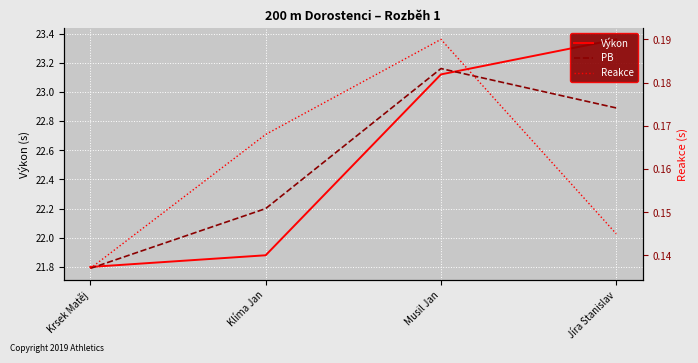

Which series has the largest total across all categories?

Výkon